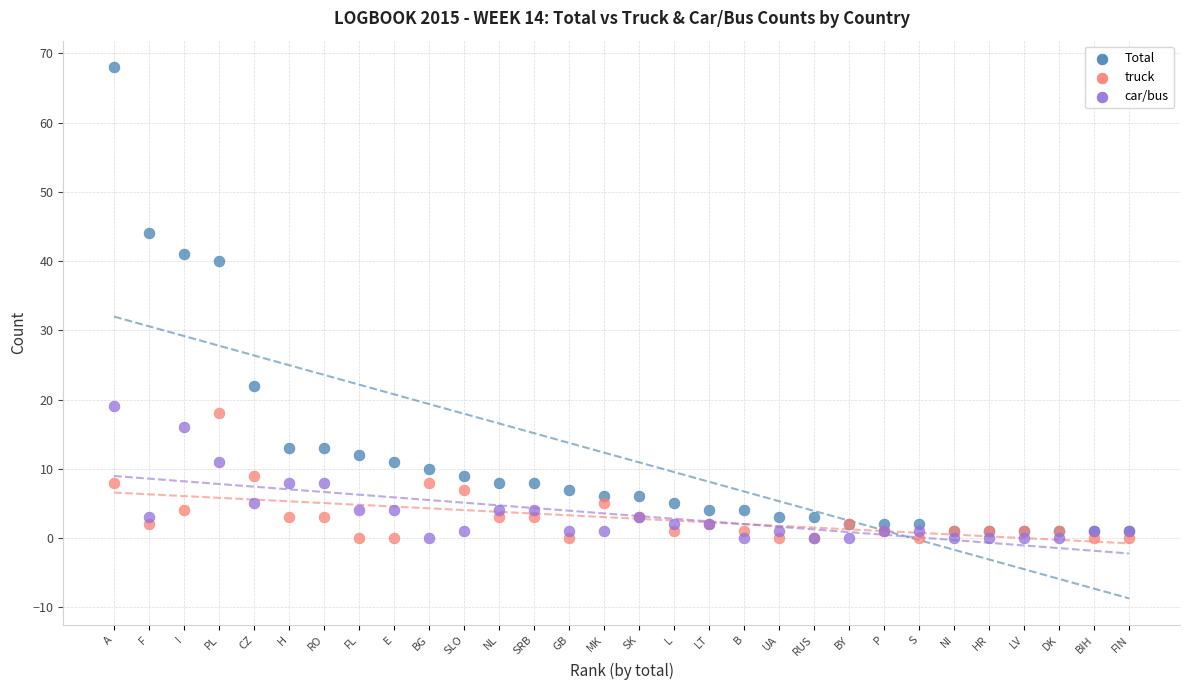

Which series reaches the maximum Y coordinate?

Total